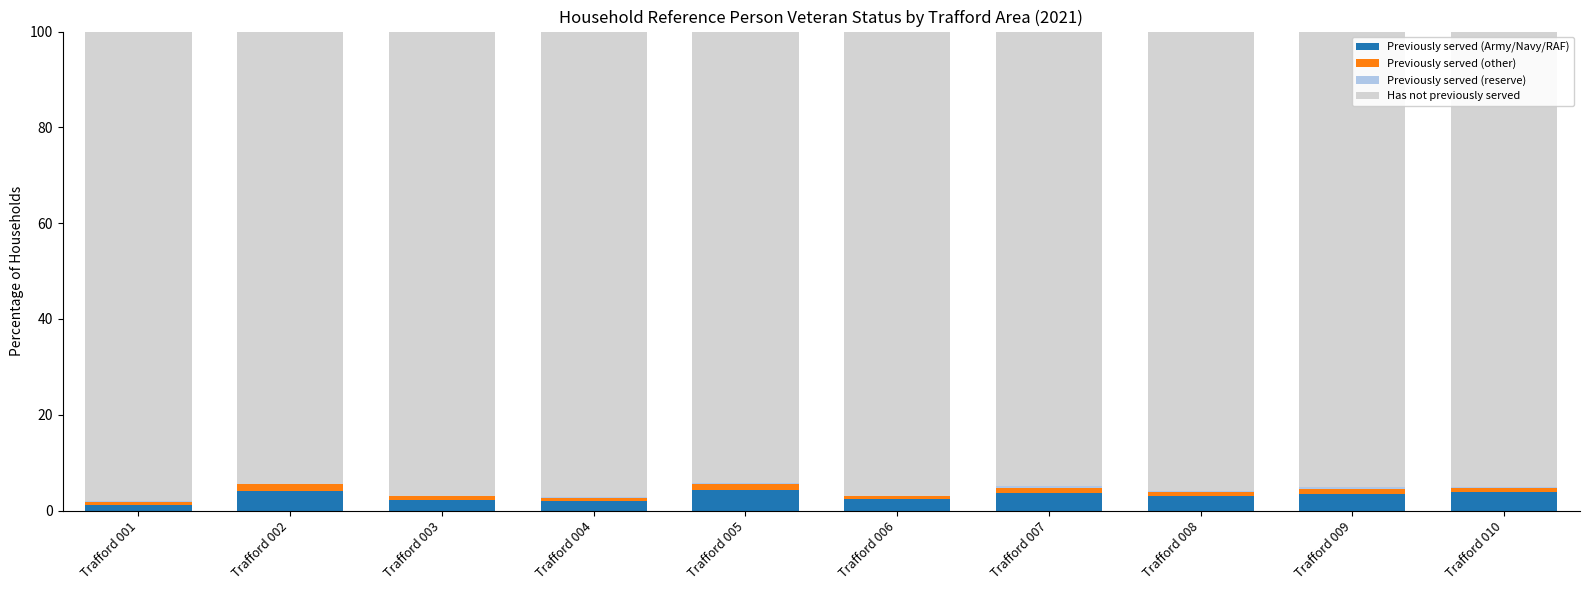

Does the chart contain stacked bars?

Yes